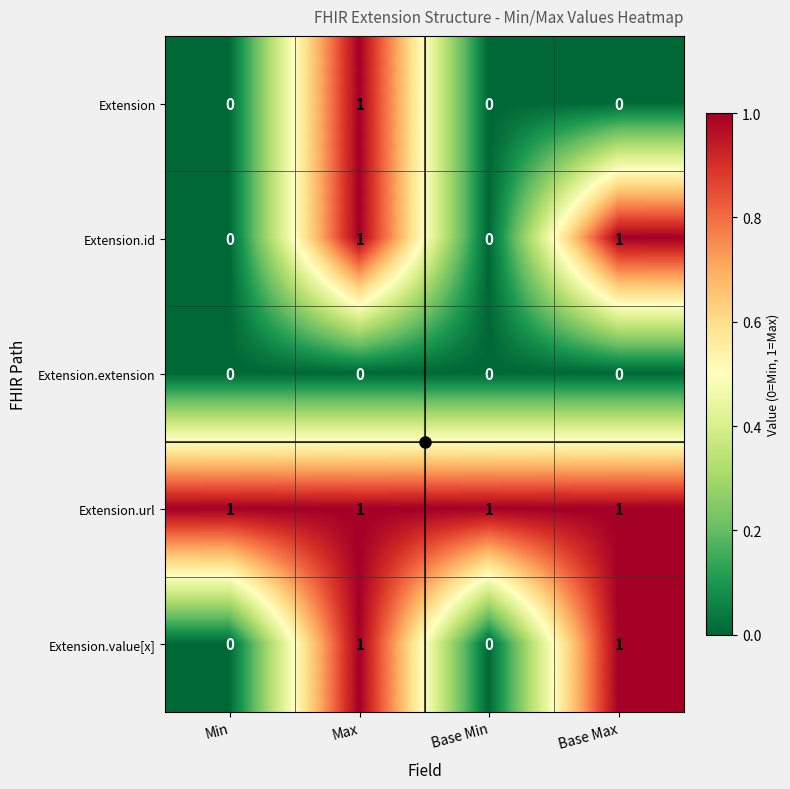

What is the sum of all Extension.url values?

4